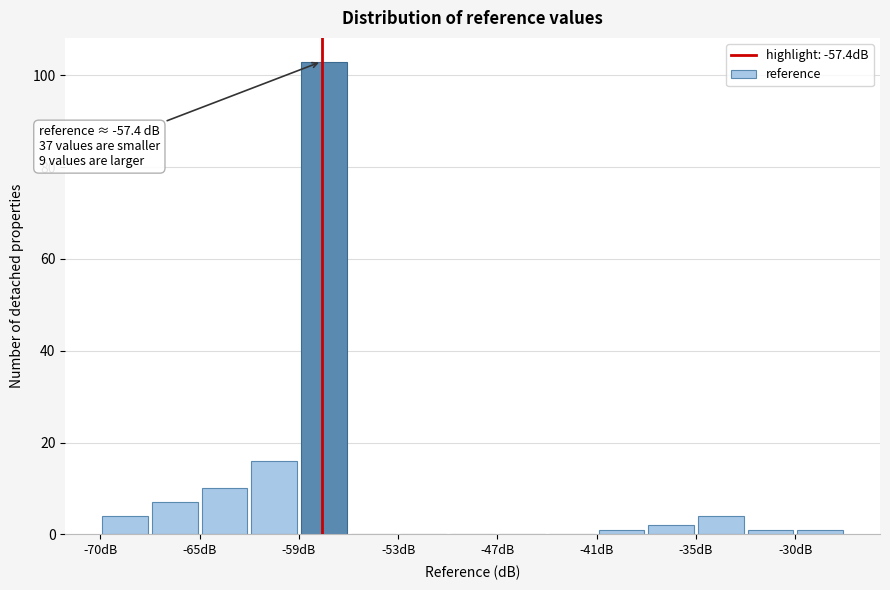

Around what value on the x-axis is the tallest bar? Give the approximate position of its centre, as read against the axis.

-57